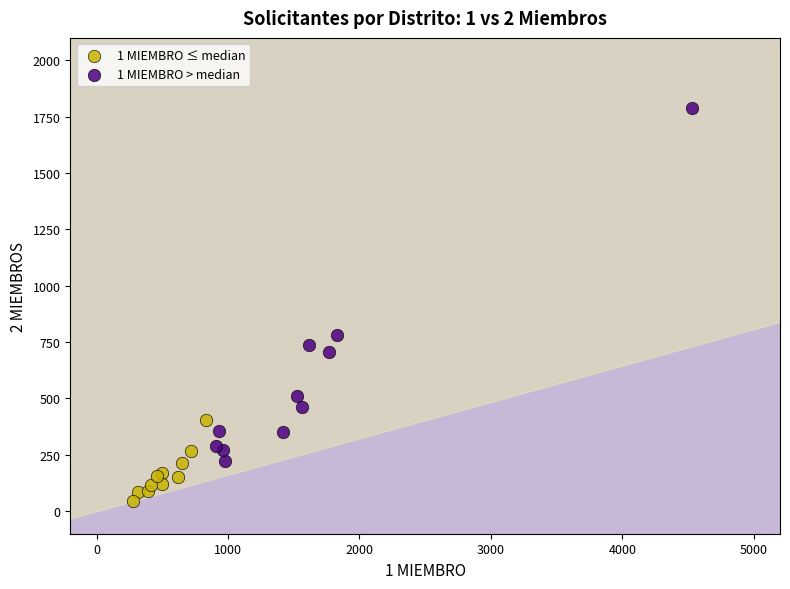

Which series contains the lowest Y value?

1 MIEMBRO ≤ median